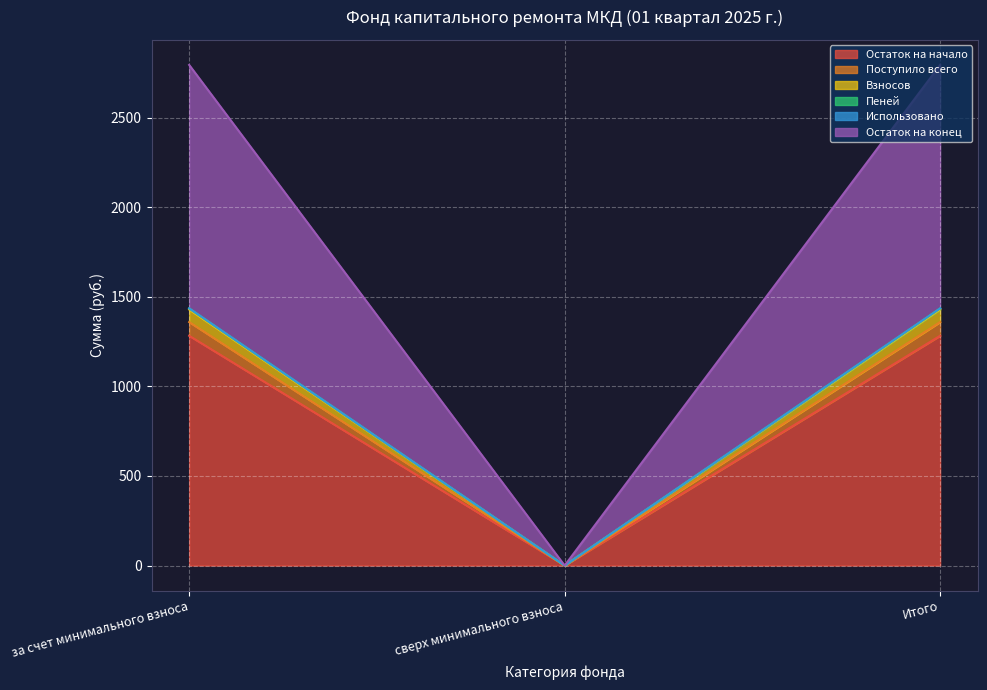

What value does the Пеней series have at за счет минимального взноса?

1435.4